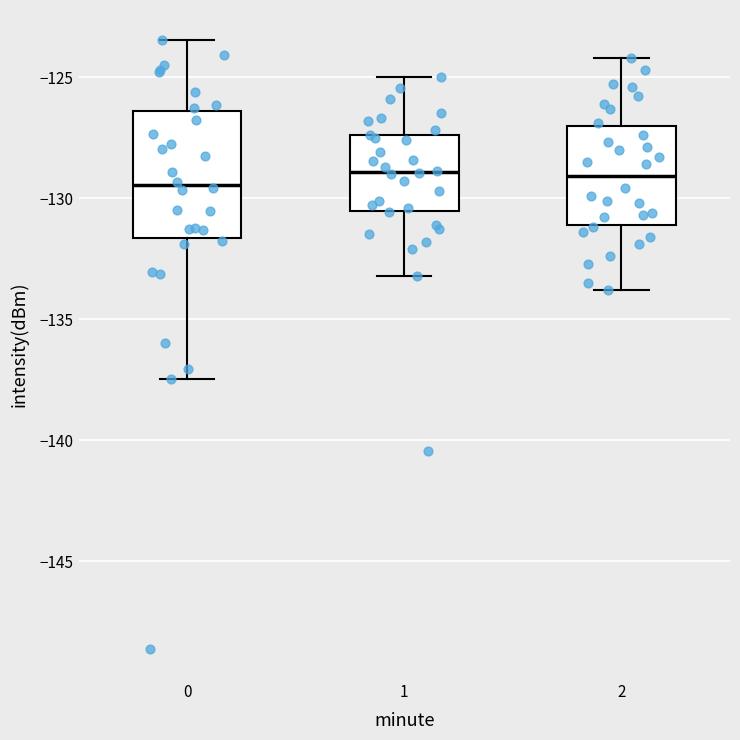

Reading left to right, read every box against the y-axis: the position of its median line, the range the box covers, and the ends of its whiskers. The values are not printed on the chart, so give them approximately, as read against the axis.

0: median -129.5, box -131.5 to -126.5, whiskers -137.5 to -123.5
1: median -129.0, box -130.5 to -127.5, whiskers -133.0 to -125.0
2: median -129.0, box -131.0 to -127.0, whiskers -134.0 to -124.0